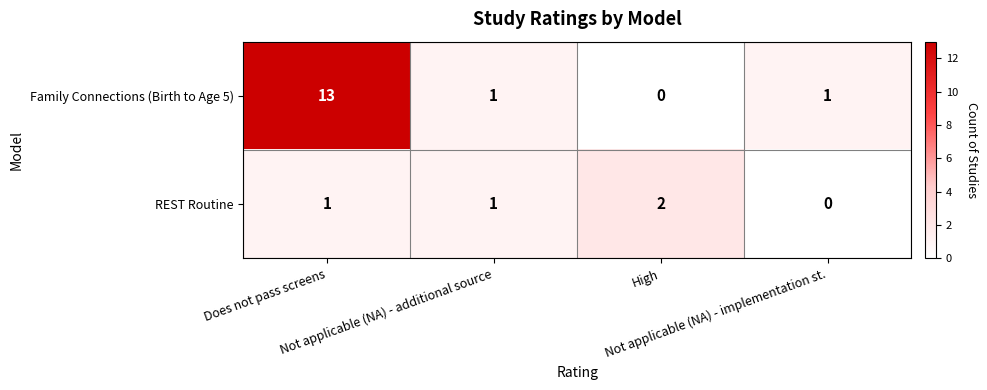

Rank the series by their maximum value, from lowest to highest.

REST Routine, Family Connections (Birth to Age 5)